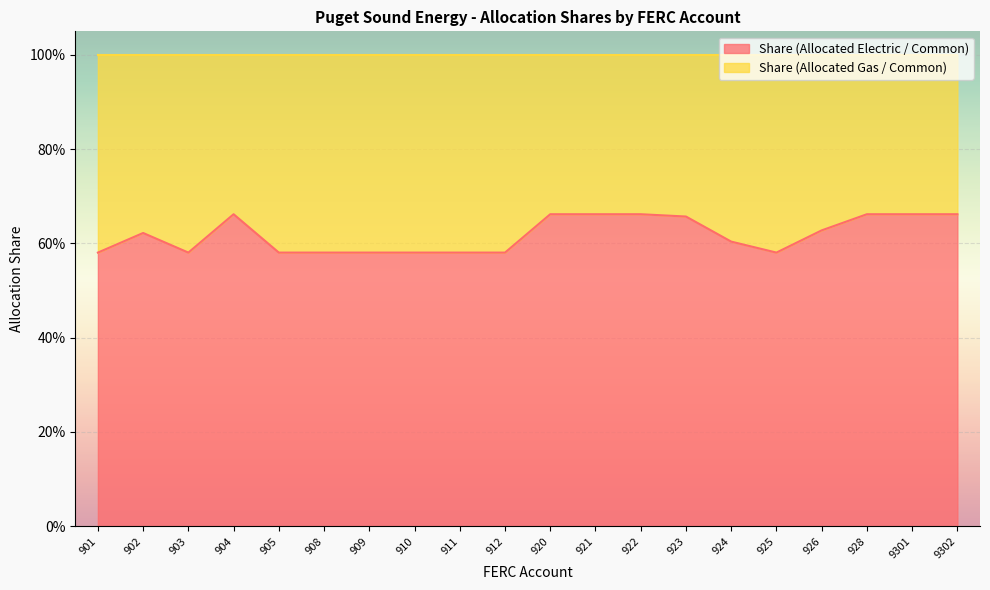

What is the value of the 4th point from the left?

0.7